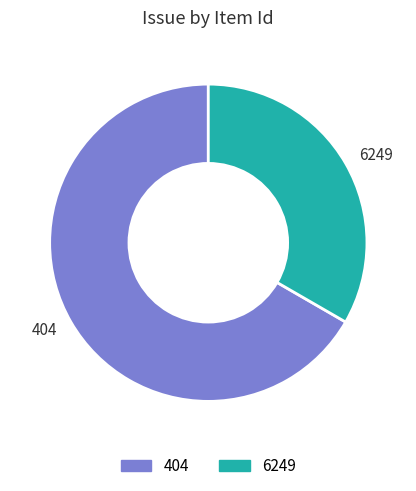

How many segments does this pie chart have?

2